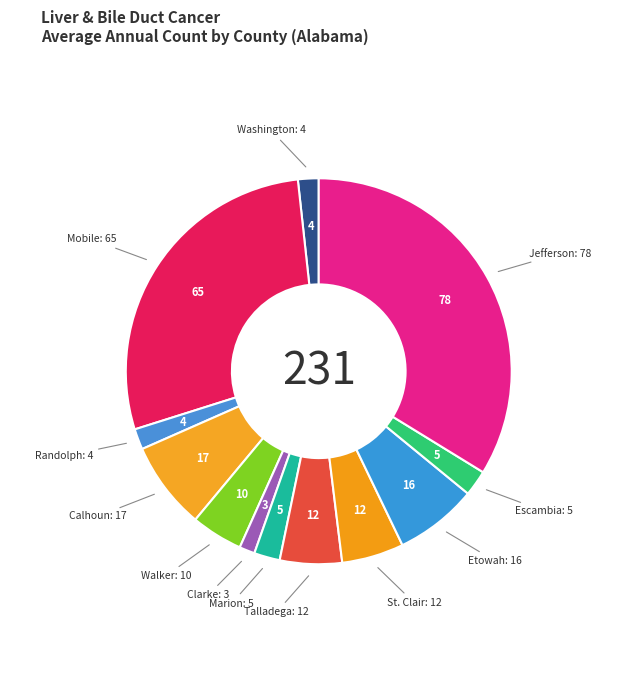

Which category has the biggest portion of the pie?

Jefferson County